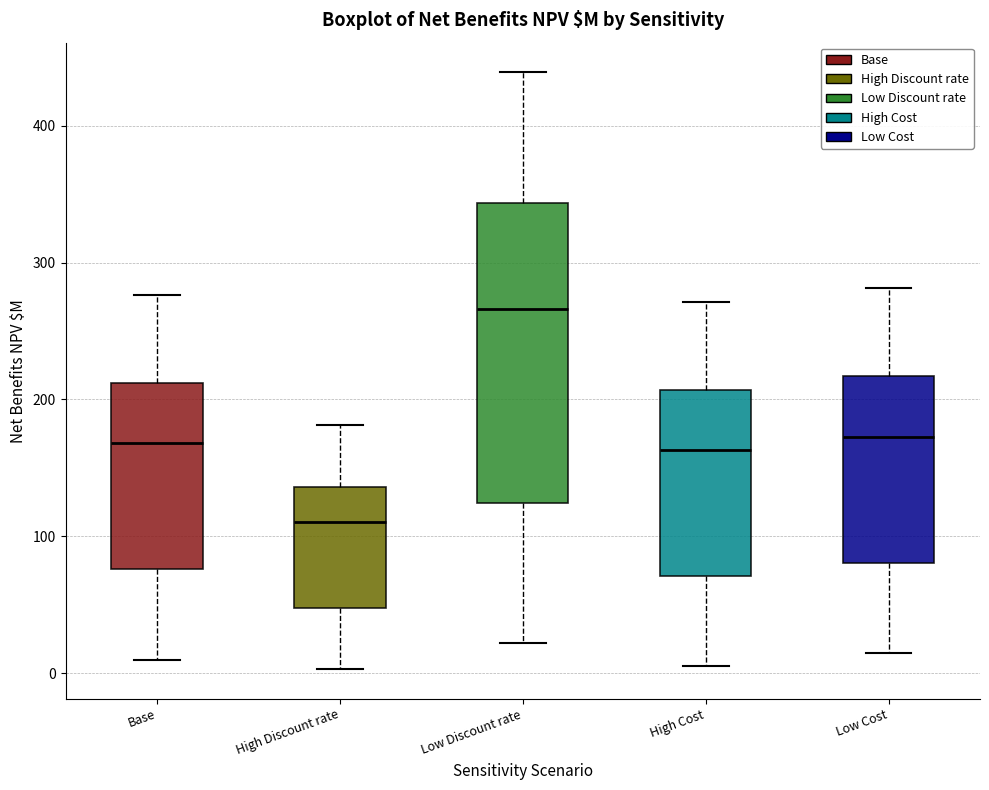

Where does the lower whisker of the box for Base end on the y-axis? The values are not printed on the chart, so give them approximately, as read against the axis.

10